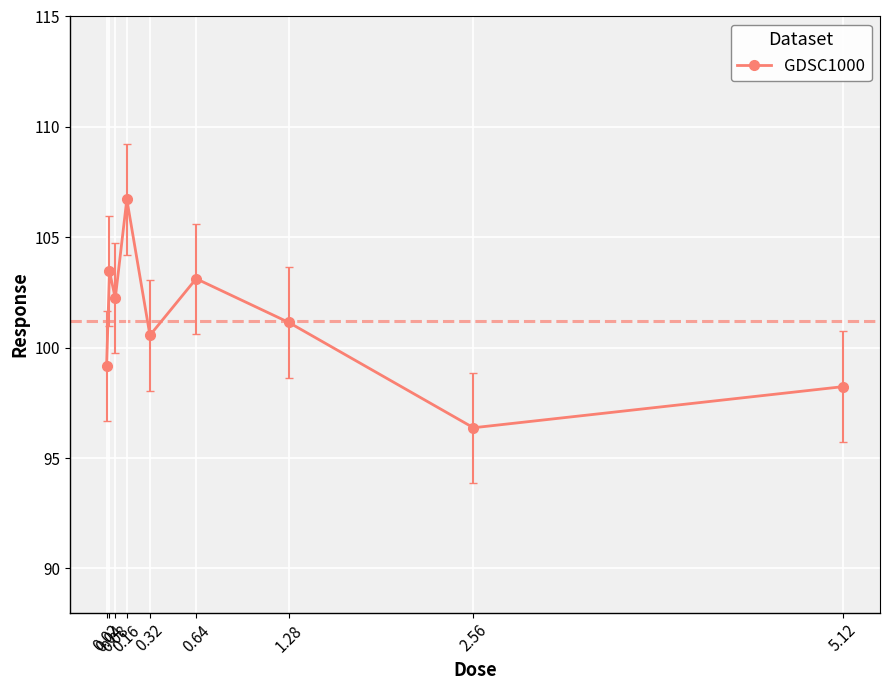

What is the sum of the values at 0.08 and 0.02?

201.4